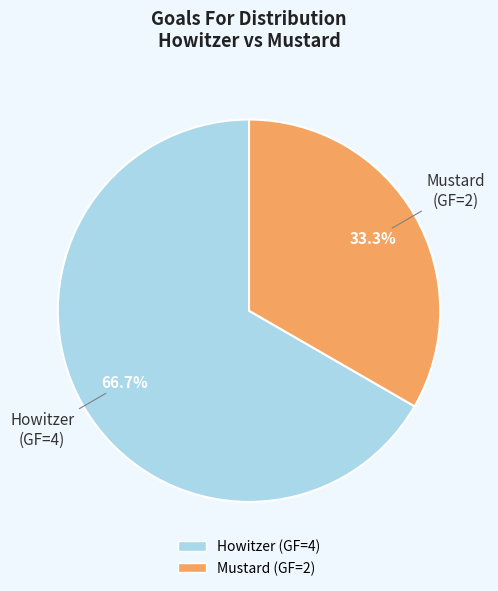

To the nearest percent, what is the average slice percentage?

50%